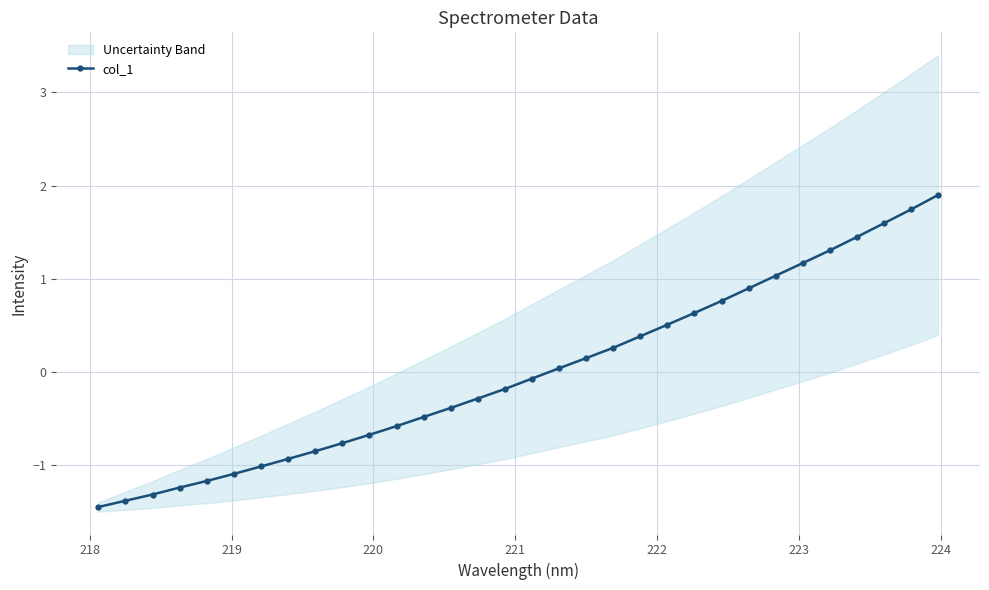

The value at 28 is 2.6. True or false?

False